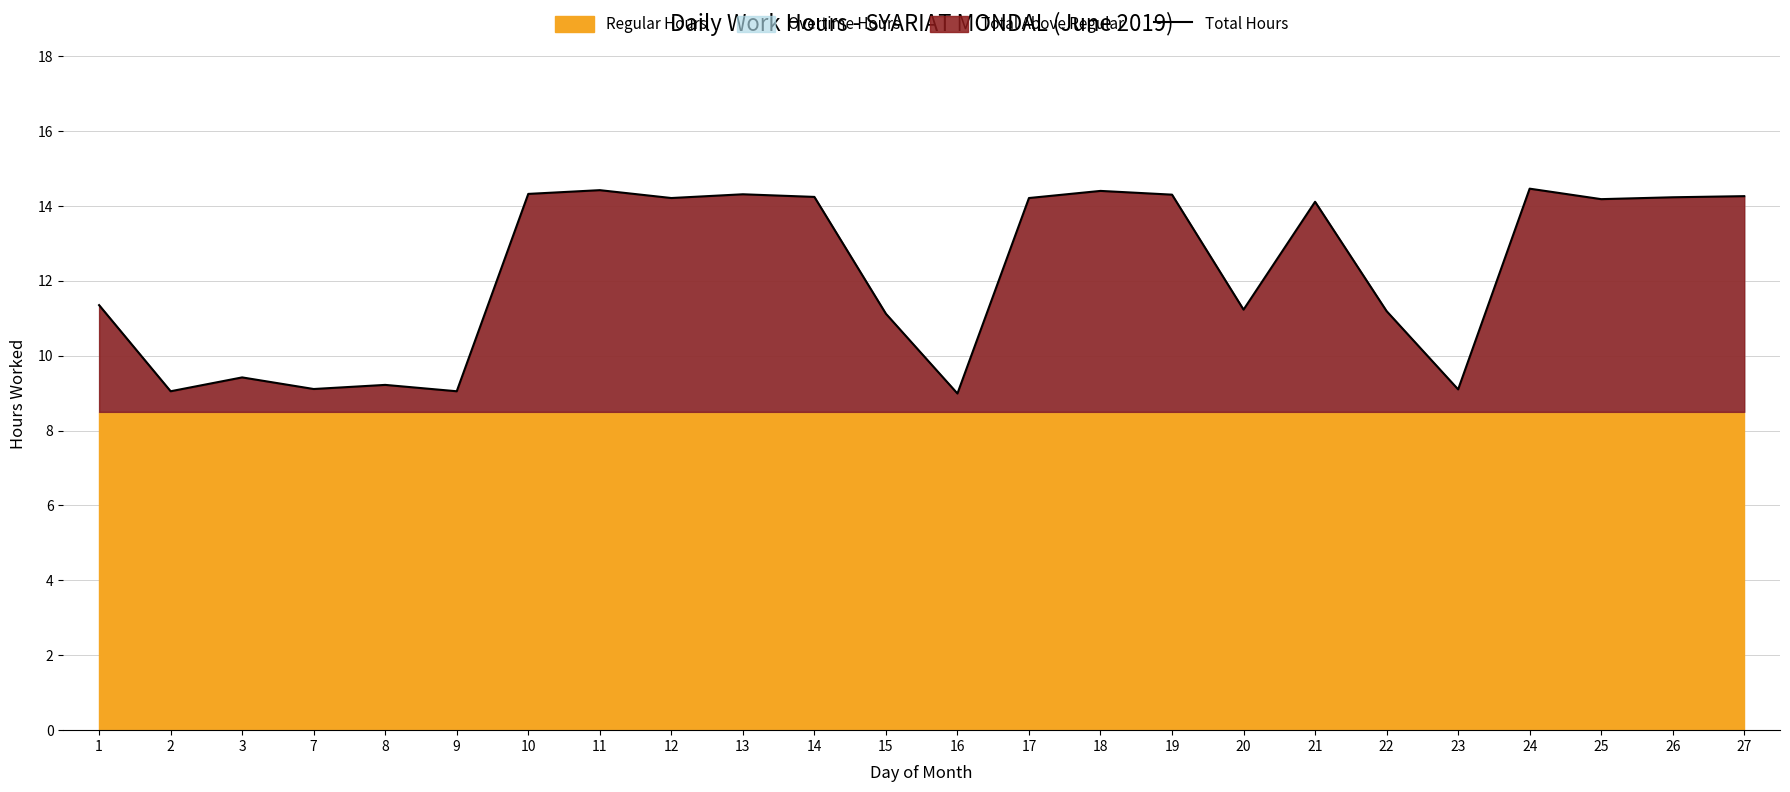

What is the difference between the values at 16 and 19?

5.3